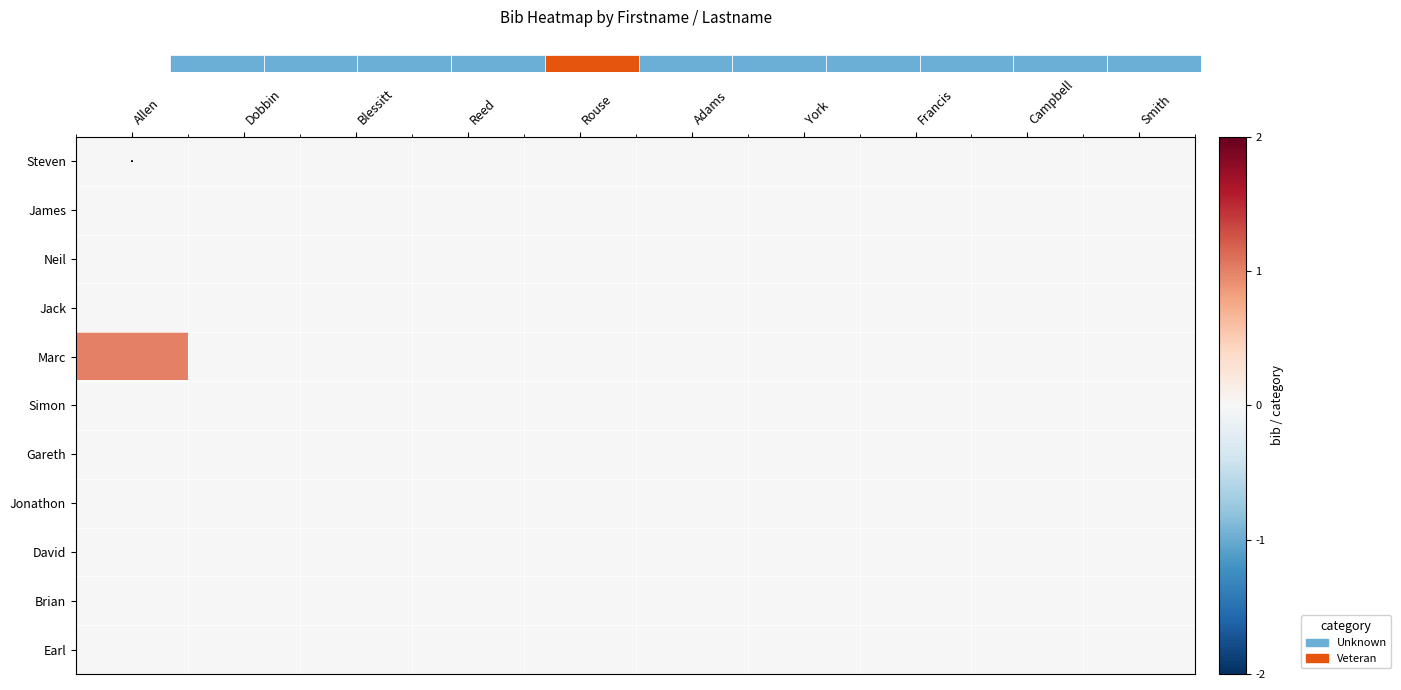

Rank the series at Rouse from highest to lowest value.

Steven, James, Neil, Jack, Marc, Simon, Gareth, Jonathon, David, Brian, Earl